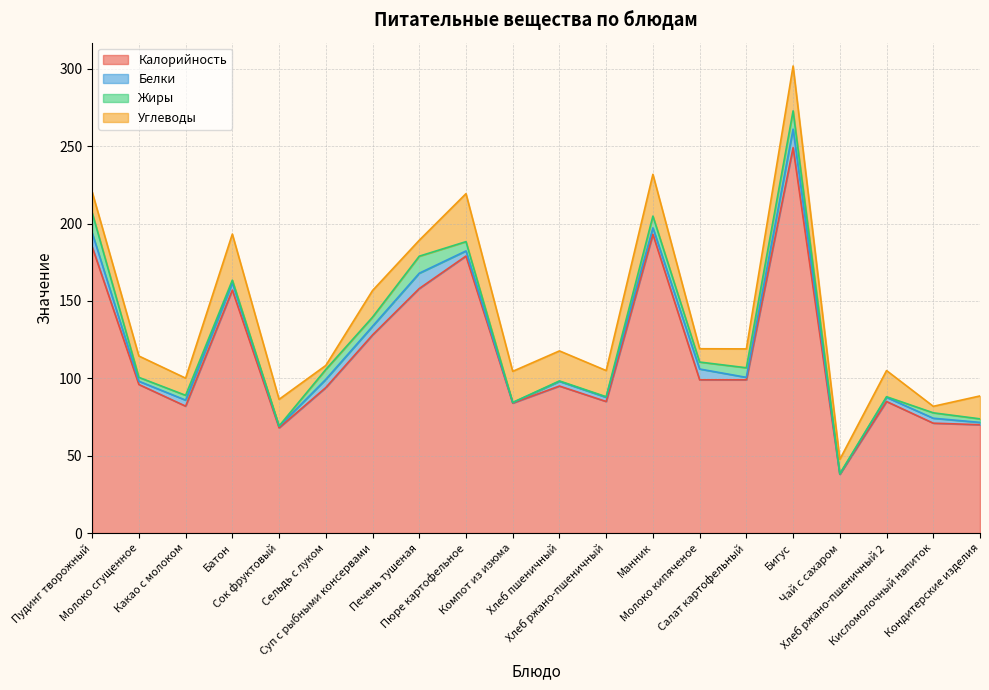

Which label corresponds to the largest value in the chart?

Бигус